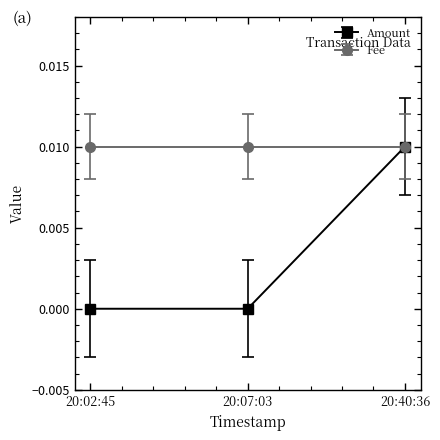

The Fee series shows 0.0 at 20:02:45. True or false?

True